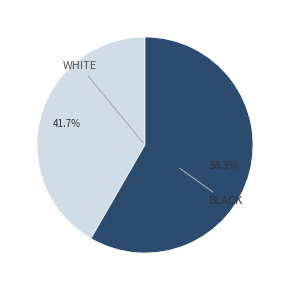

Does any single category account for the majority?

Yes